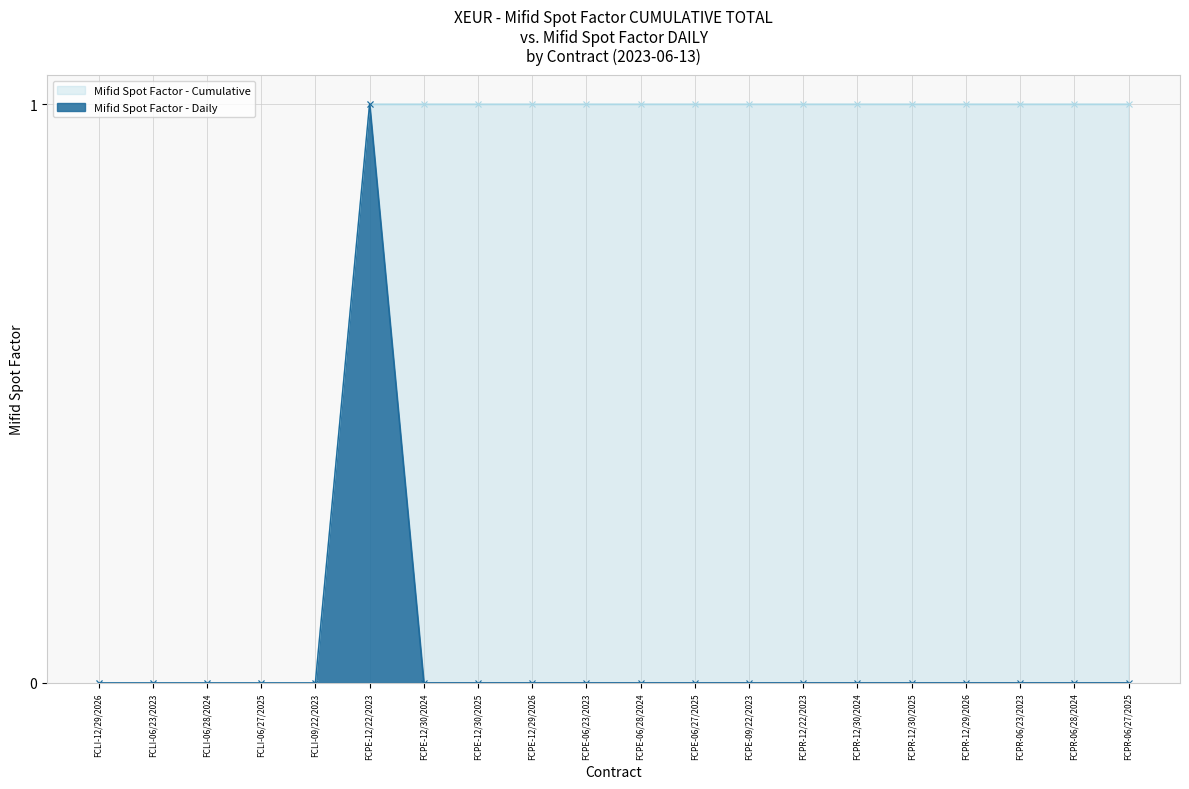

How many values in the Mifid Spot Factor - Cumulative series are below 1?

5